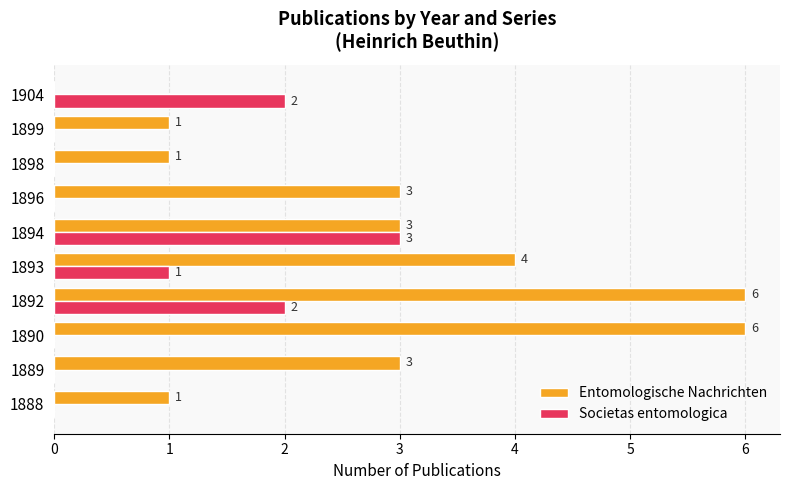

Which series has the largest total across all categories?

Entomologische Nachrichten